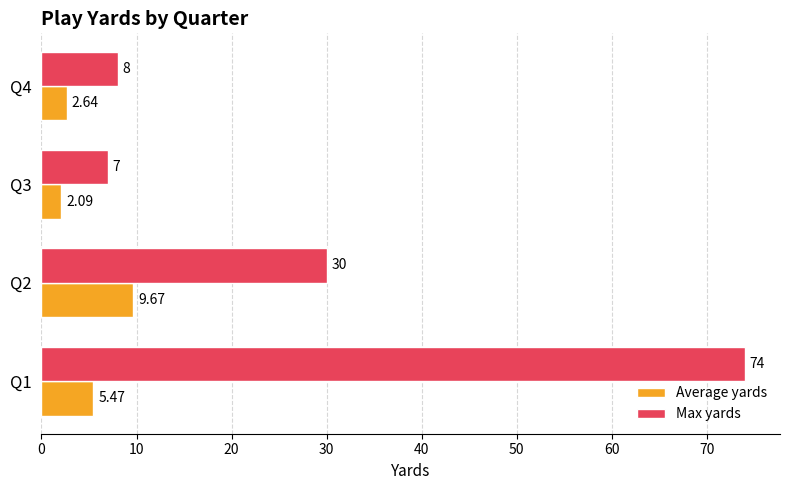

Rank the series at Q2 from lowest to highest value.

Average yards, Max yards